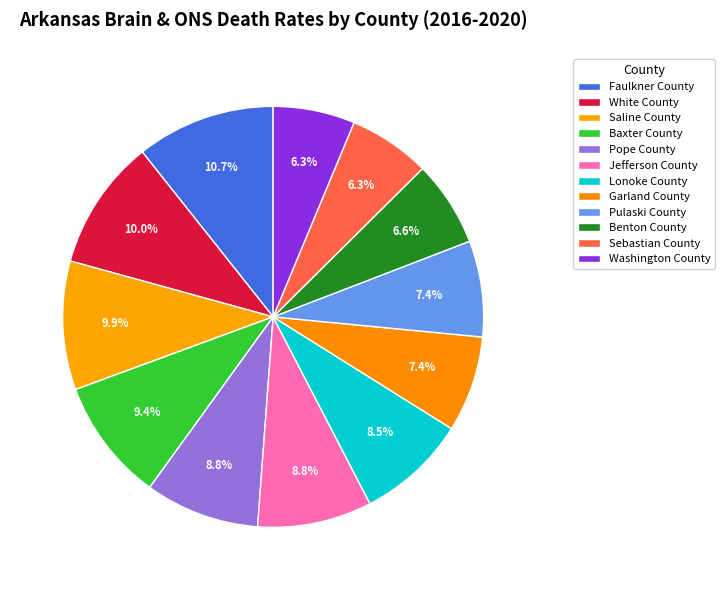

To the nearest percent, what portion does Washington County represent?

6%